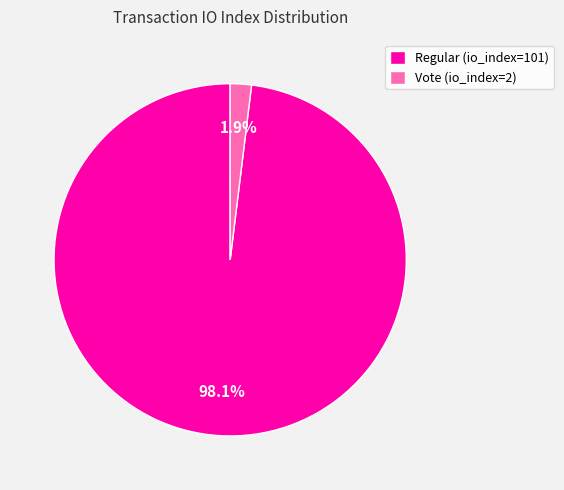

Rank the categories by value from lowest to highest.

Vote (io_index=2), Regular (io_index=101)